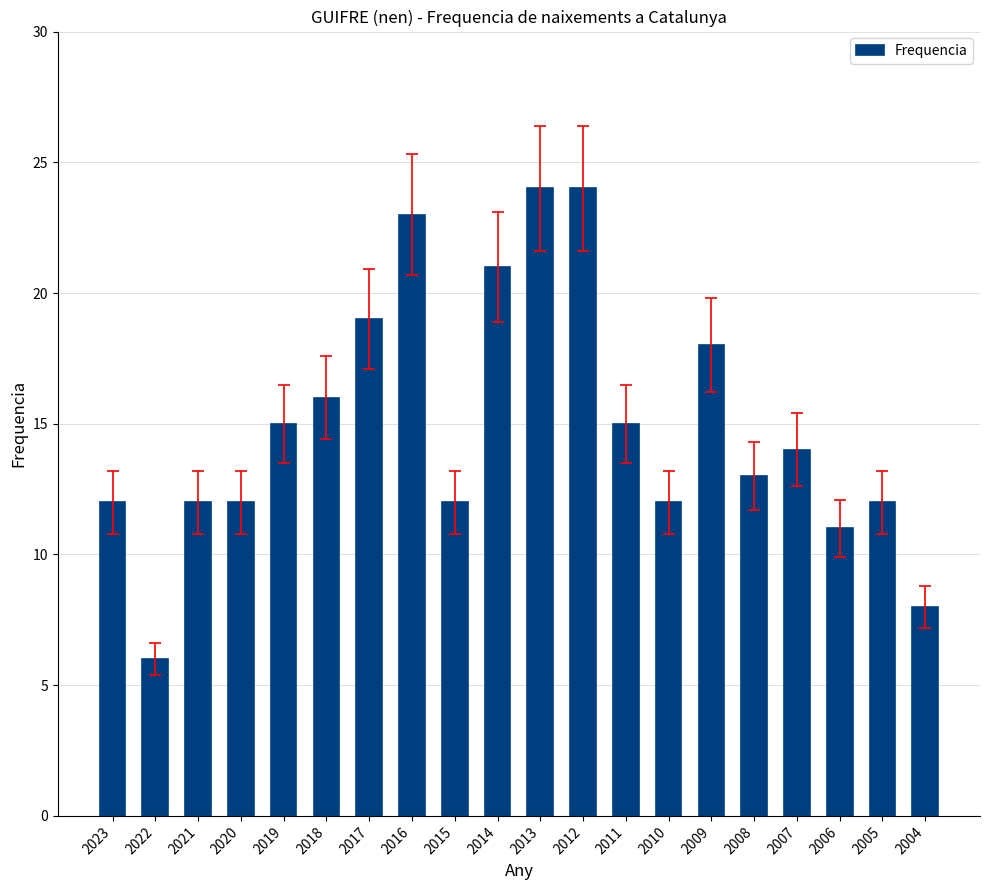

True or false: the data shows 16 at 2010.

False